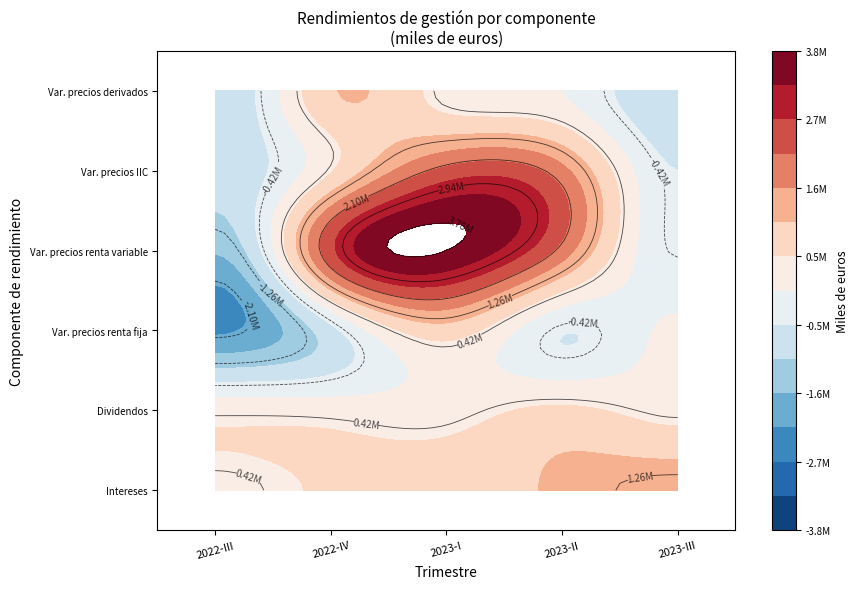

What is the difference between the Dividendos values at 2022-III and 2023-II?

316499